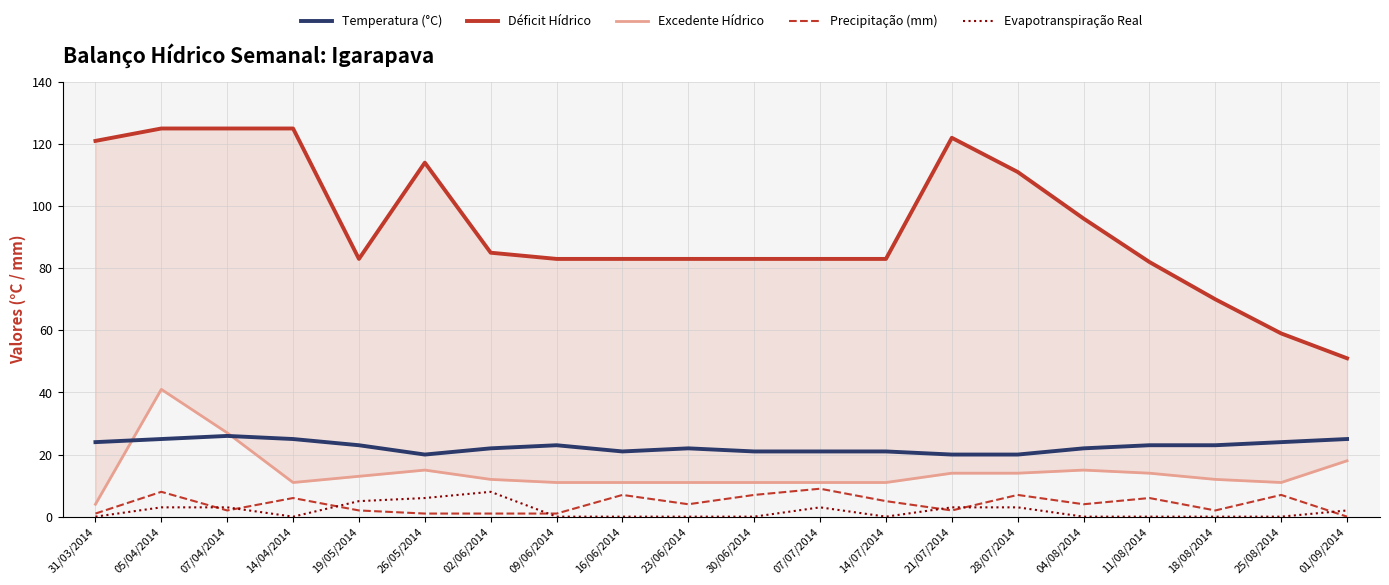

What is the sum of all Temperatura (°C) values?

451